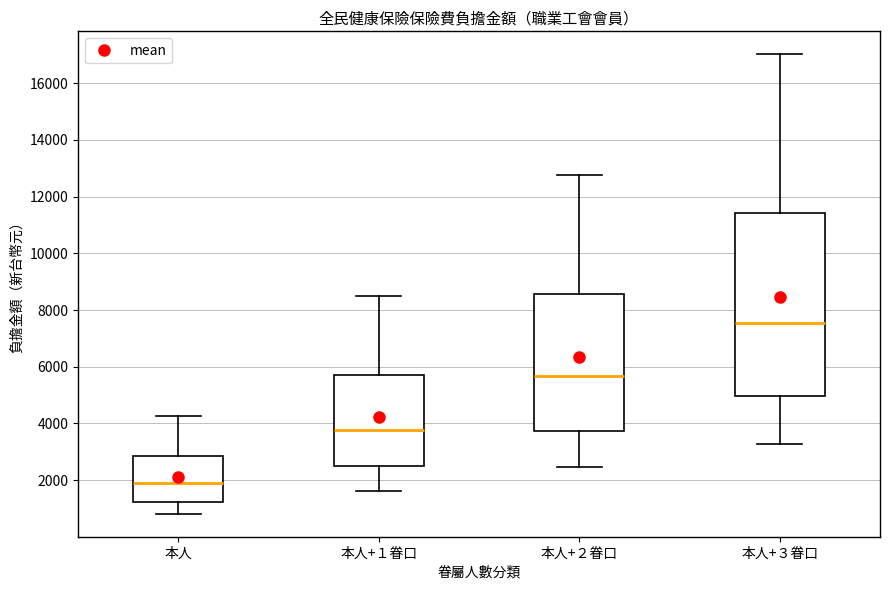

Which box is the tallest, from its lower edge to its upper edge?

本人+３眷口